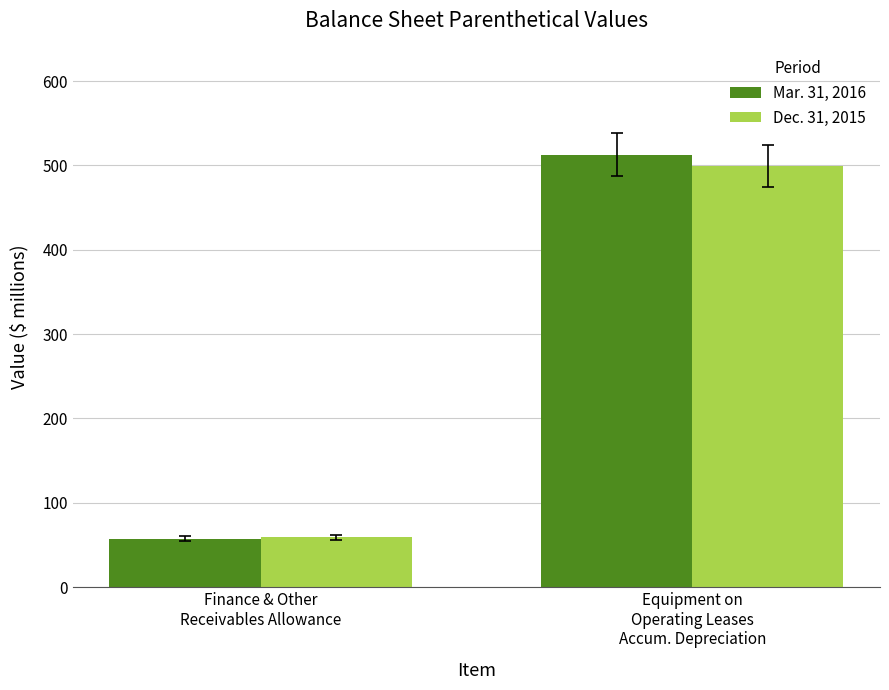

At how many categories does at least one series exceed 511?

1